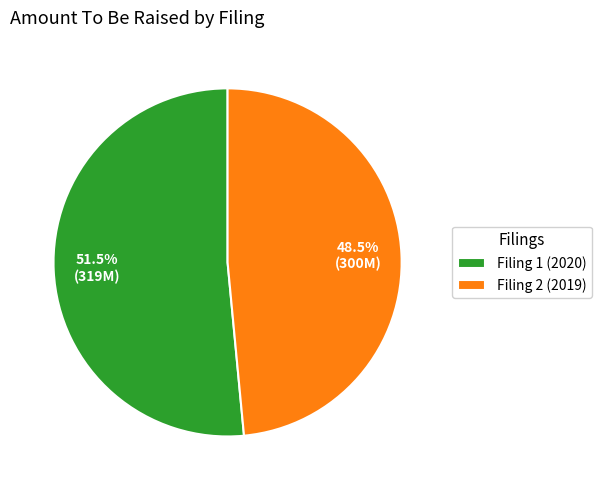

Combined, what portion of the pie is Filing 1 (2020) and Filing 2 (2019)?

100.0%